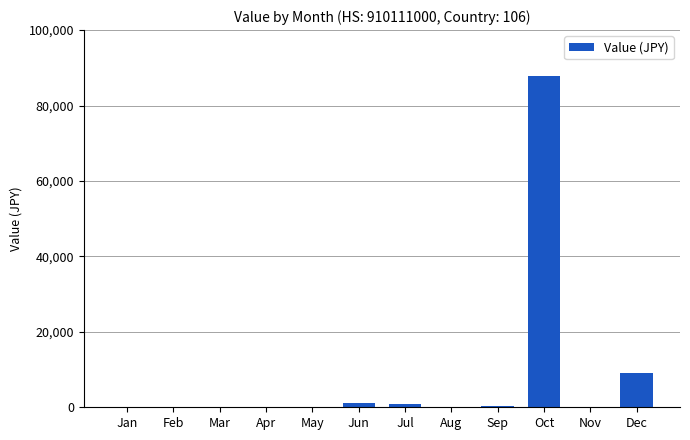

The value at Feb is -39446. True or false?

False